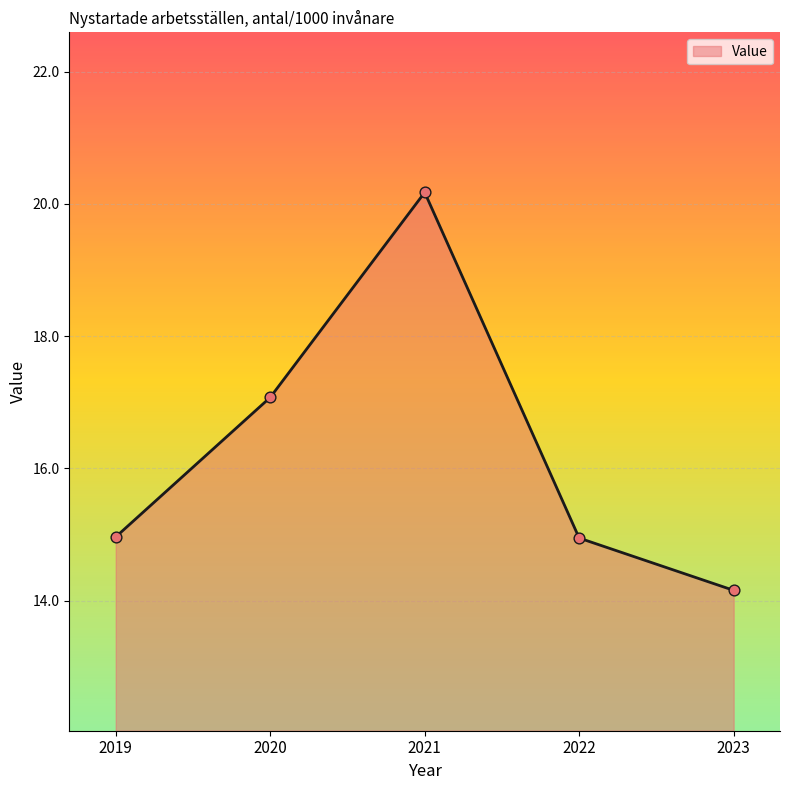

Approximately how many times larger is the value at 2023 compared to 2022?

0.9